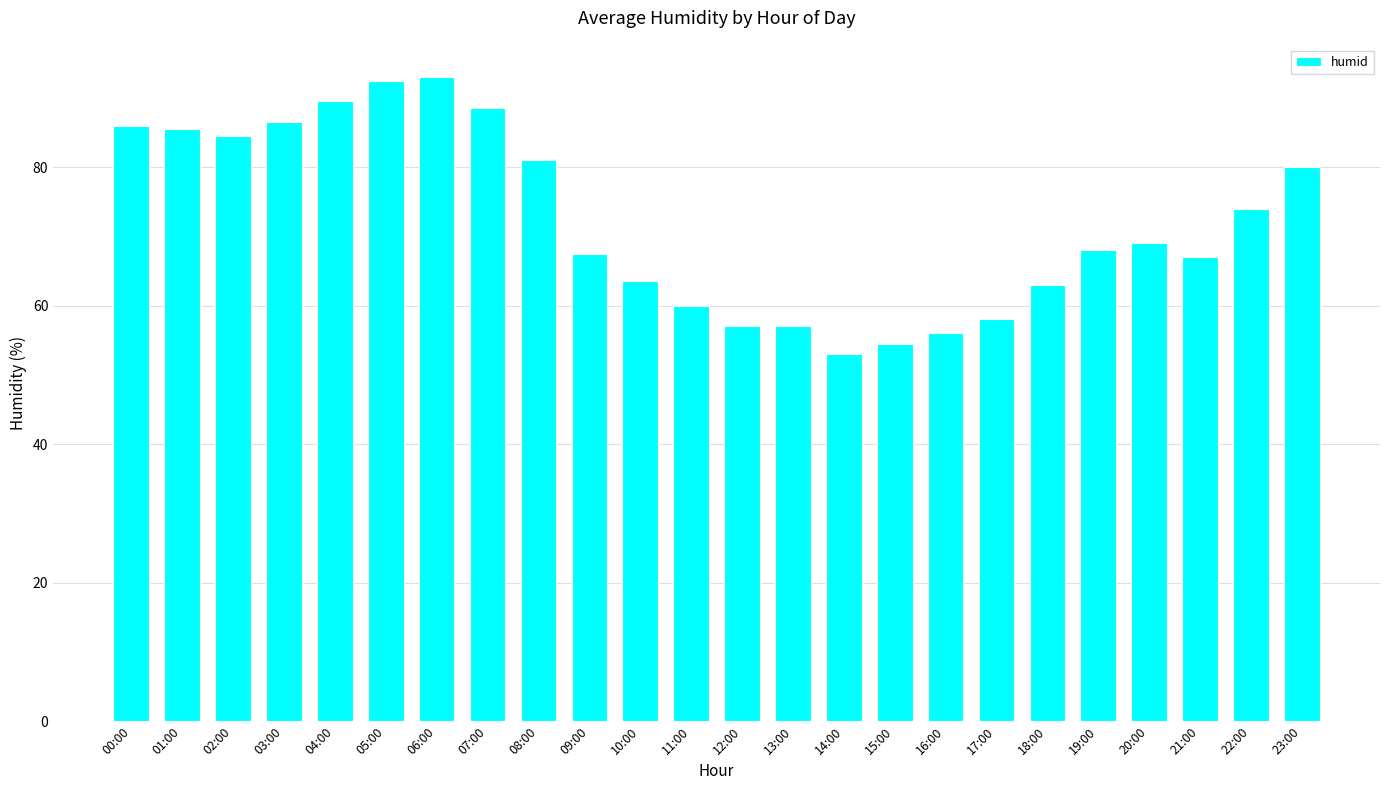

Reading left to right, what are all the values shown in this chart?

00:00=86.0	01:00=85.5	02:00=84.5	03:00=86.5	04:00=89.5	05:00=92.5	06:00=93.0	07:00=88.5	08:00=81.0	09:00=67.5	10:00=63.5	11:00=60.0	12:00=57.0	13:00=57.0	14:00=53.0	15:00=54.5	16:00=56.0	17:00=58.0	18:00=63.0	19:00=68.0	20:00=69.0	21:00=67.0	22:00=74.0	23:00=80.0